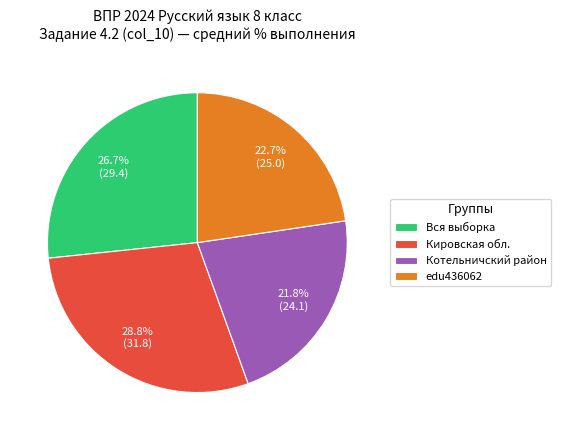

How much of the chart is everything except edu436062?

77.3%